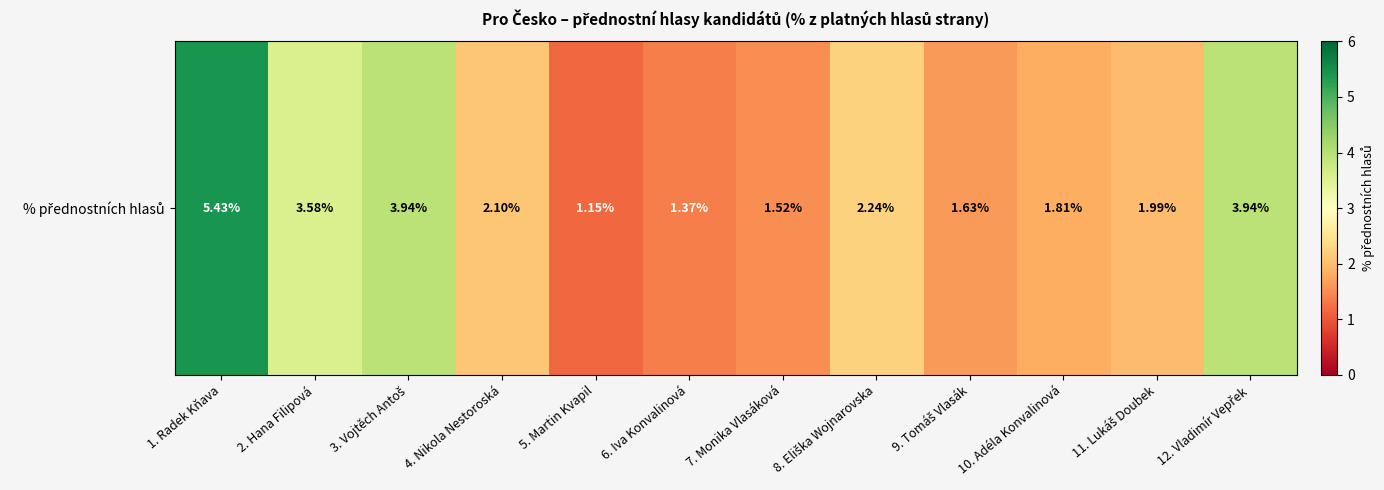

The value at 5. Martin Kvapil is 1.1. True or false?

True